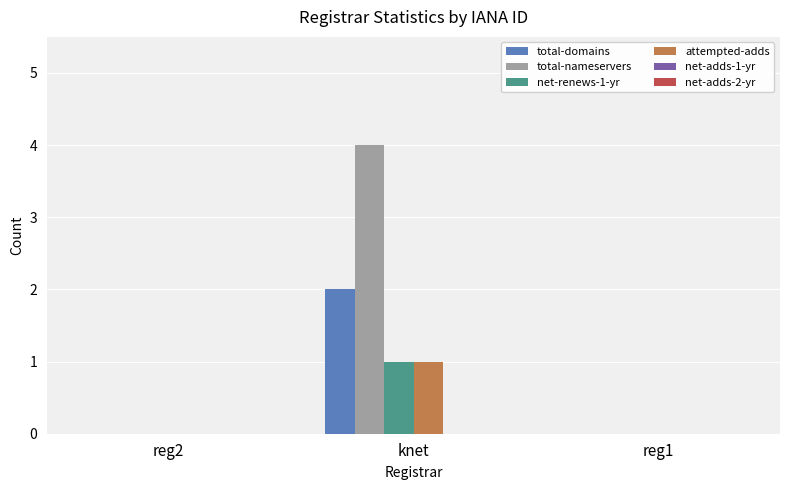

Is it true that total-domains equals 0 at reg1?

True